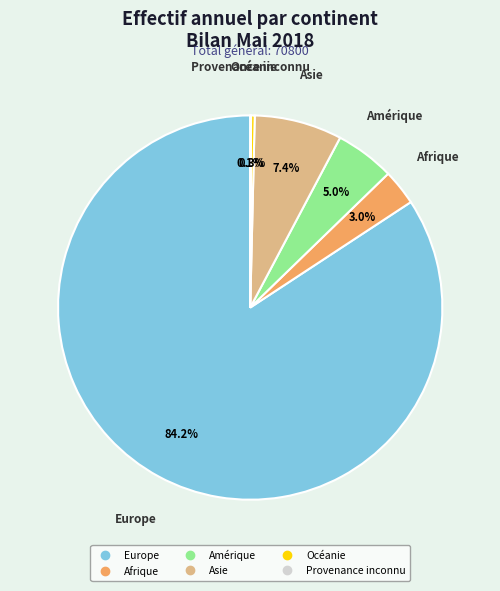

To the nearest percent, what portion does Afrique represent?

3%